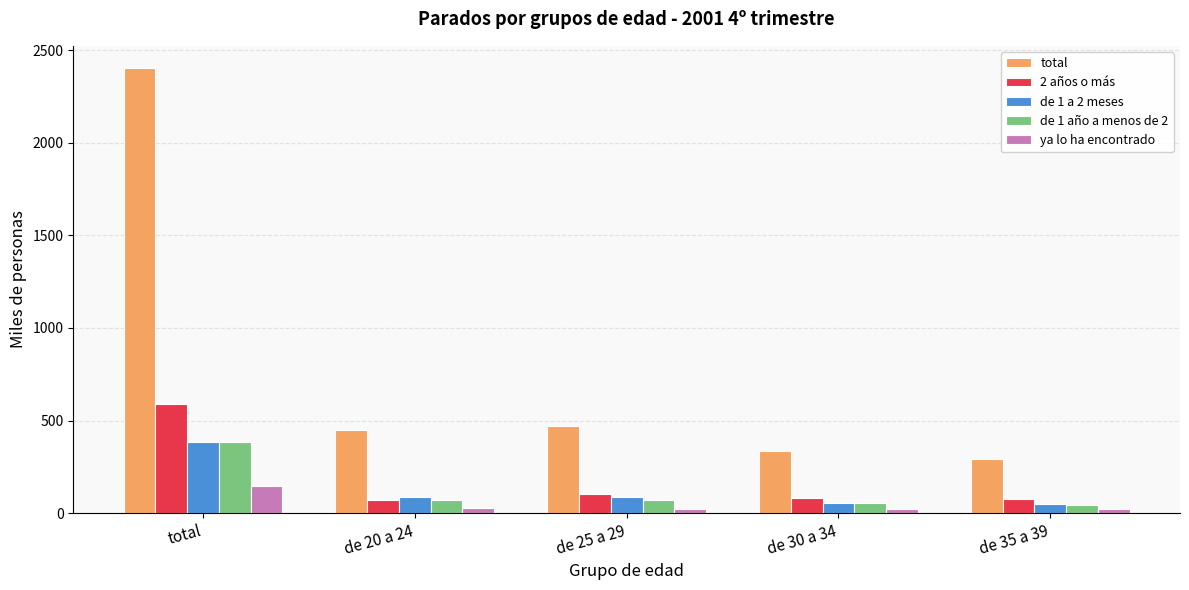

What is the value of the total bar at the 4th from the left?

337.4